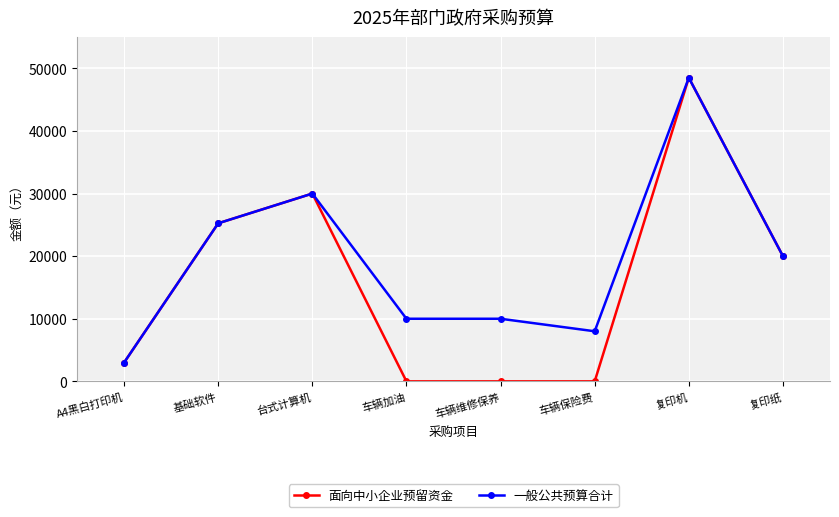

Does the chart display data point markers on the line(s)?

Yes